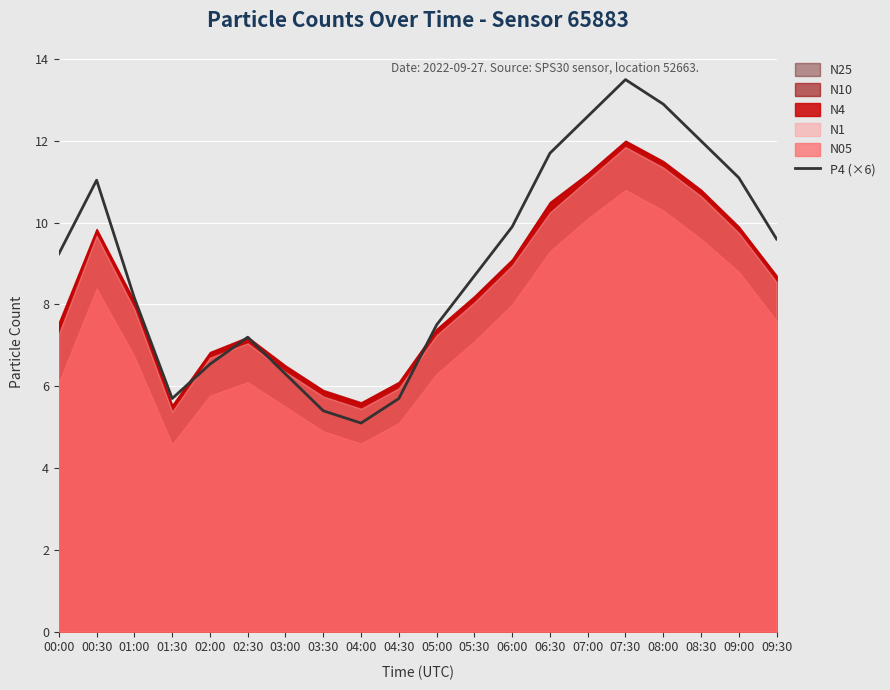

What is the difference between the second highest and minimum values?

7.8